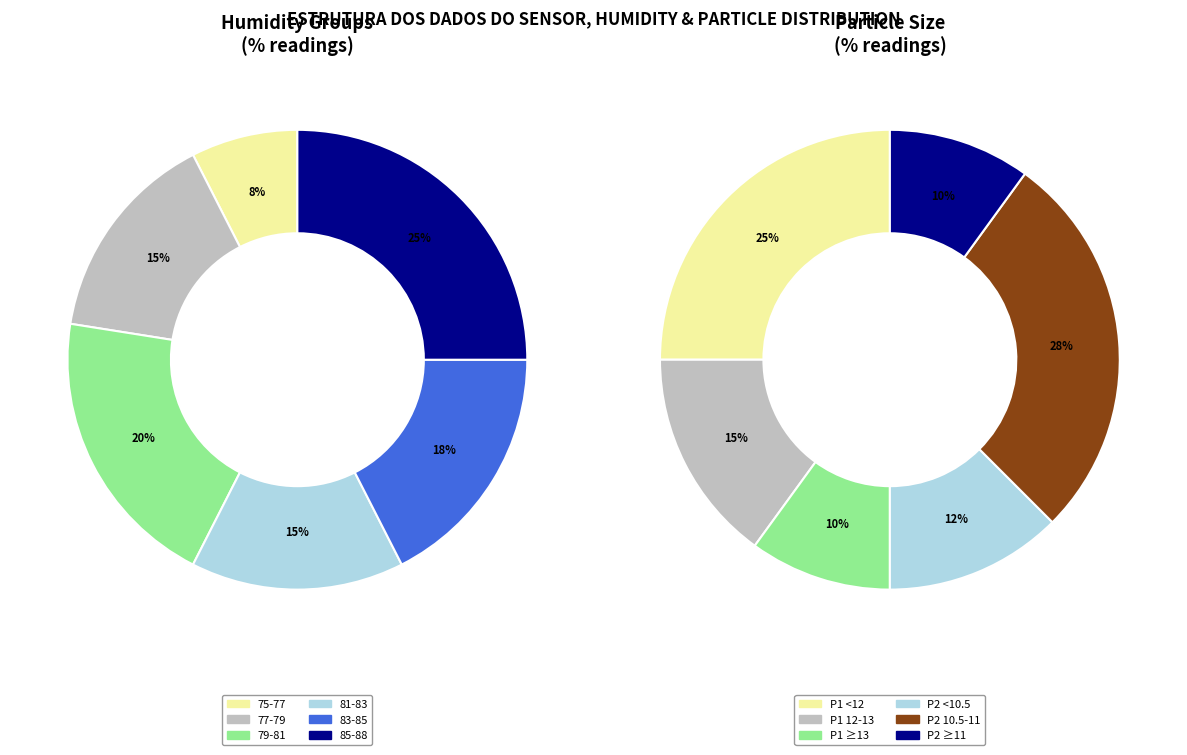

How many segments does this pie chart have?

6